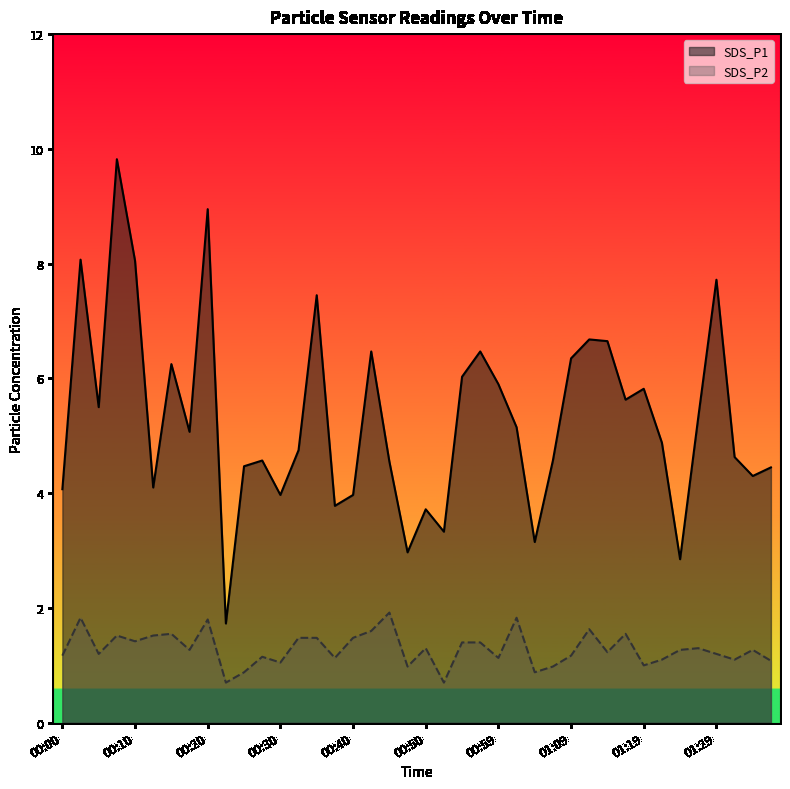

What is the maximum value shown in the chart?

9.8